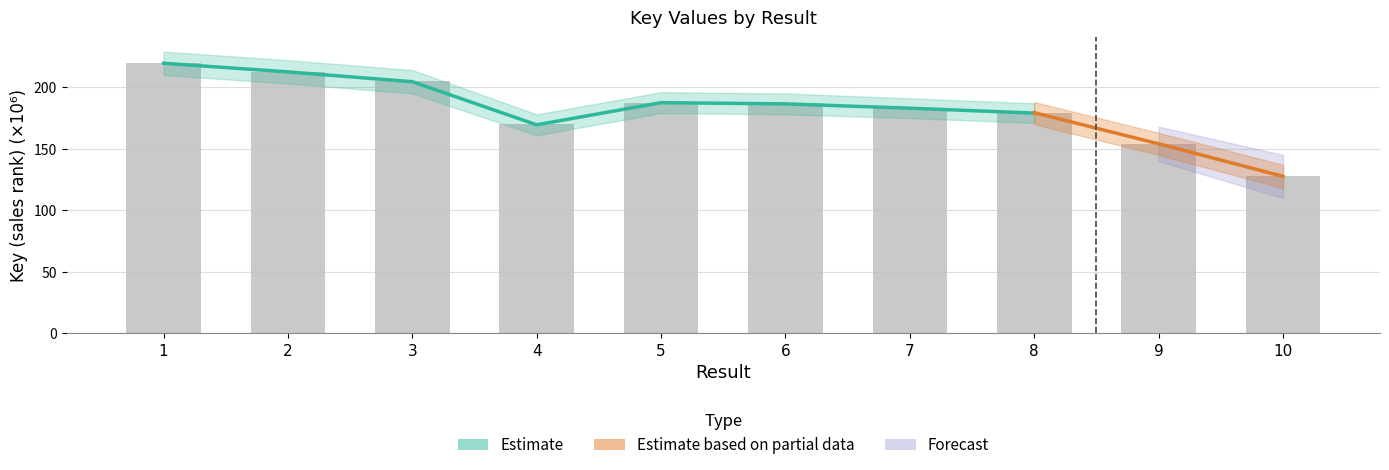

What is the maximum value shown in the chart?

219.9